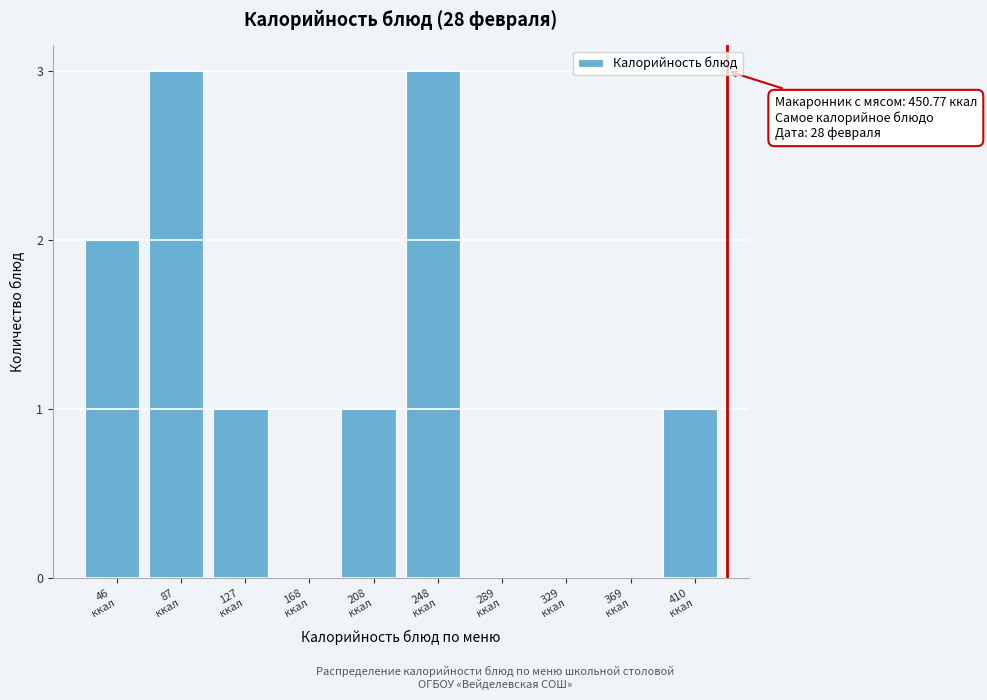

What is the maximum value shown in the chart?

3